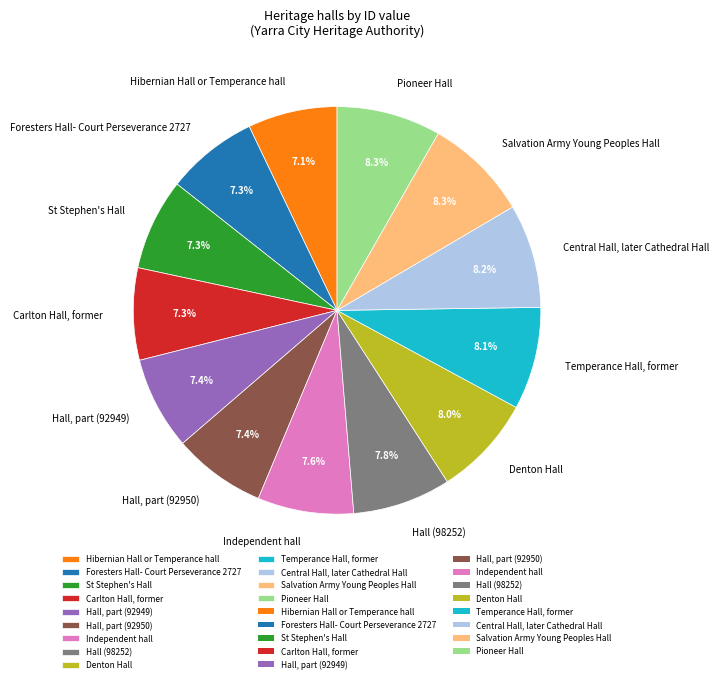

Is the sum of Hall, part (92950) and Hibernian Hall or Temperance hall greater than half?

No